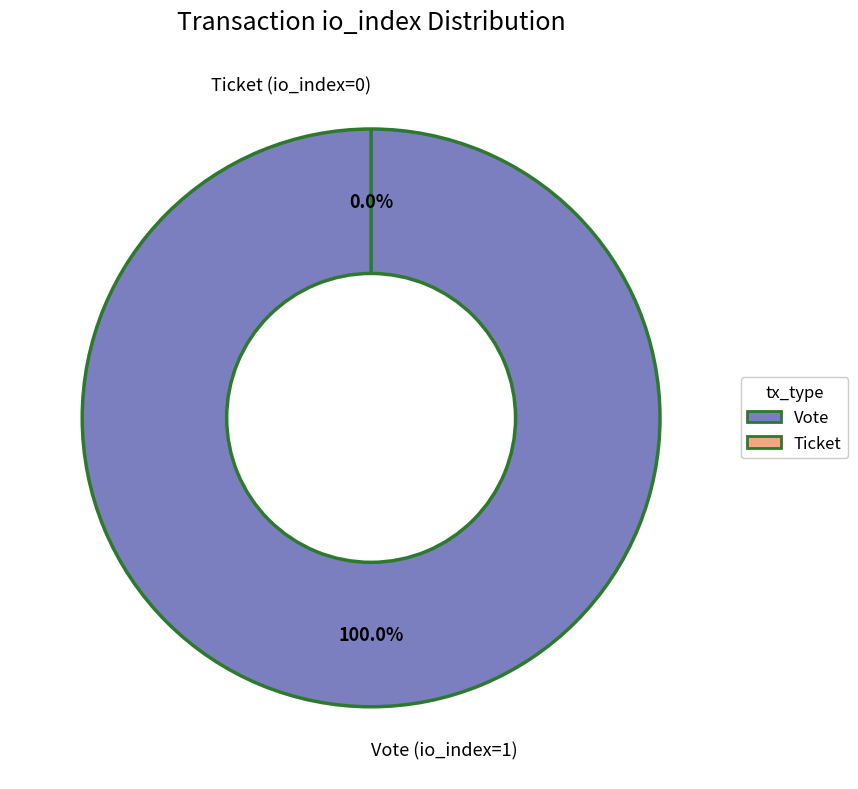

To the nearest percent, what is the combined percentage of Vote (io_index=1) and Ticket (io_index=0)?

100%